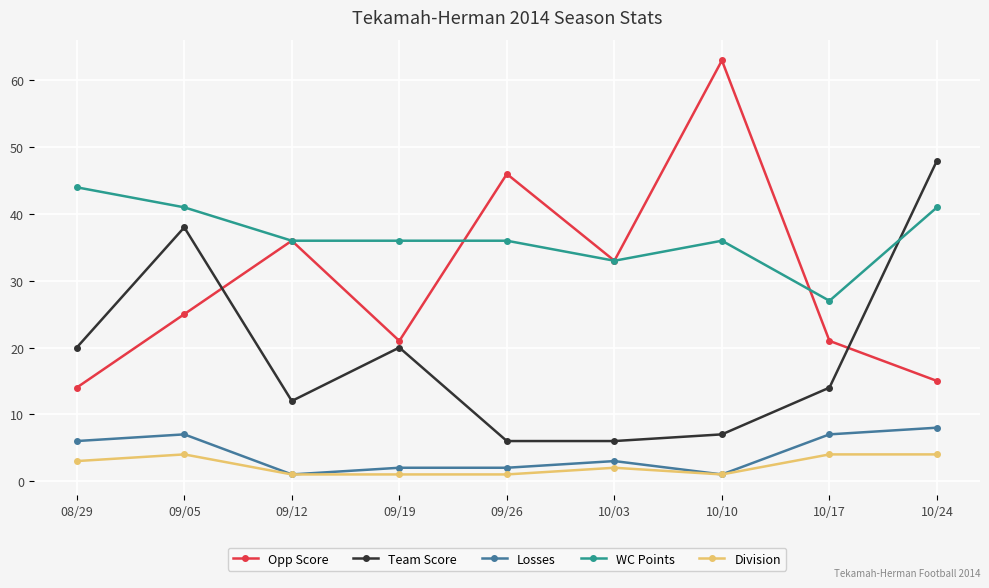

What is the maximum value shown in the chart?

63